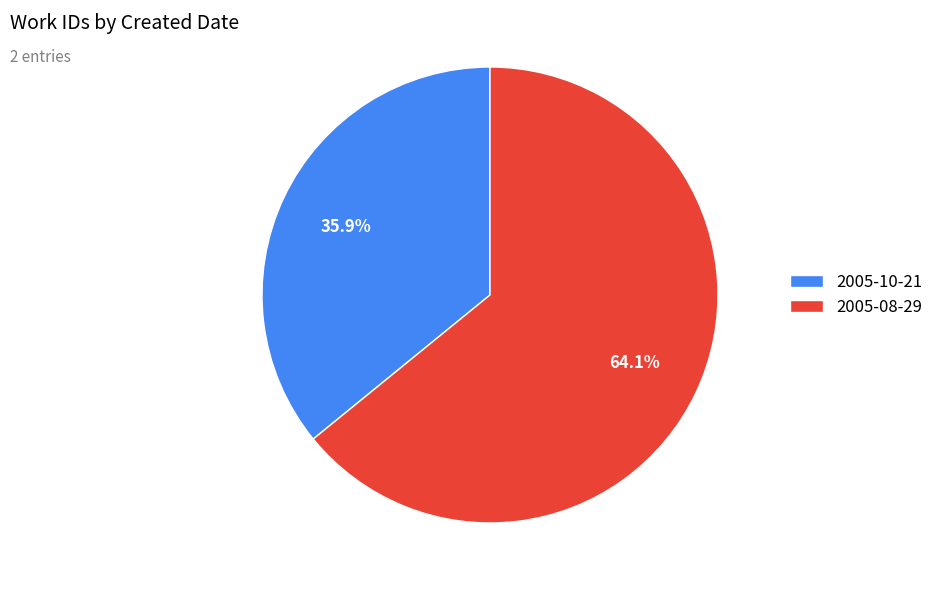

Is the sum of 2005-08-29 and 2005-10-21 greater than half?

Yes